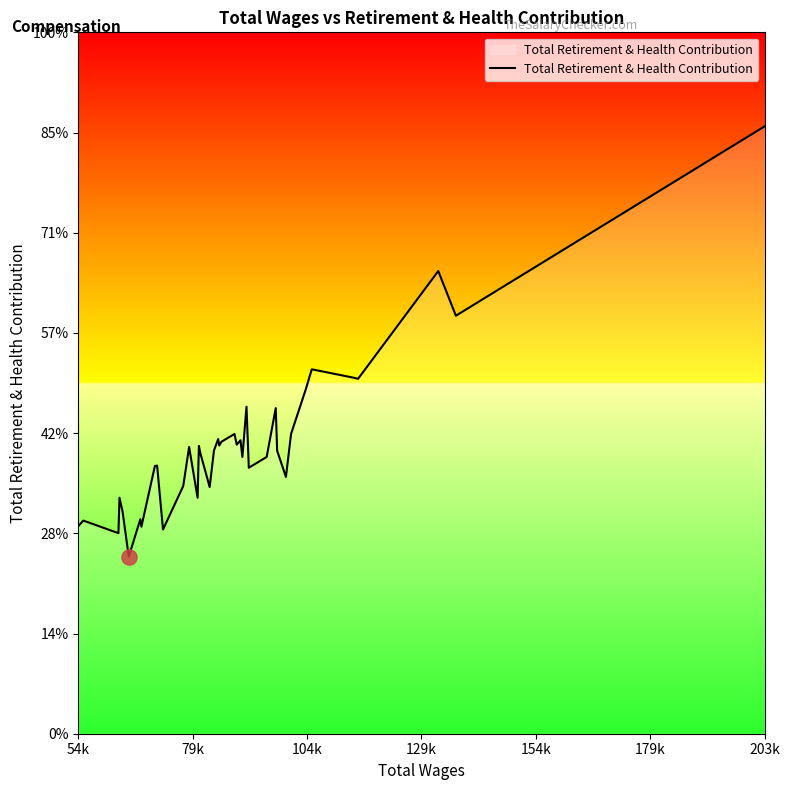

Is this an area chart (filled region under the line)?

Yes